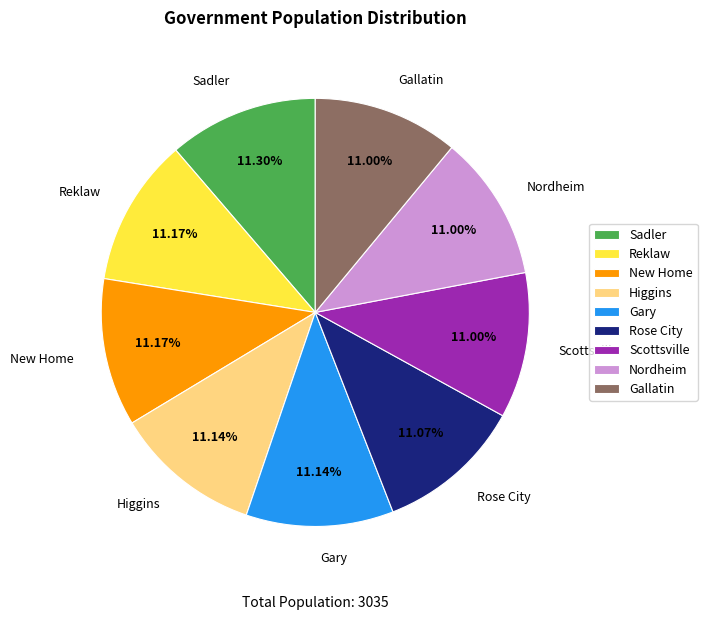

To the nearest percent, what percentage of the pie is New Home?

11%